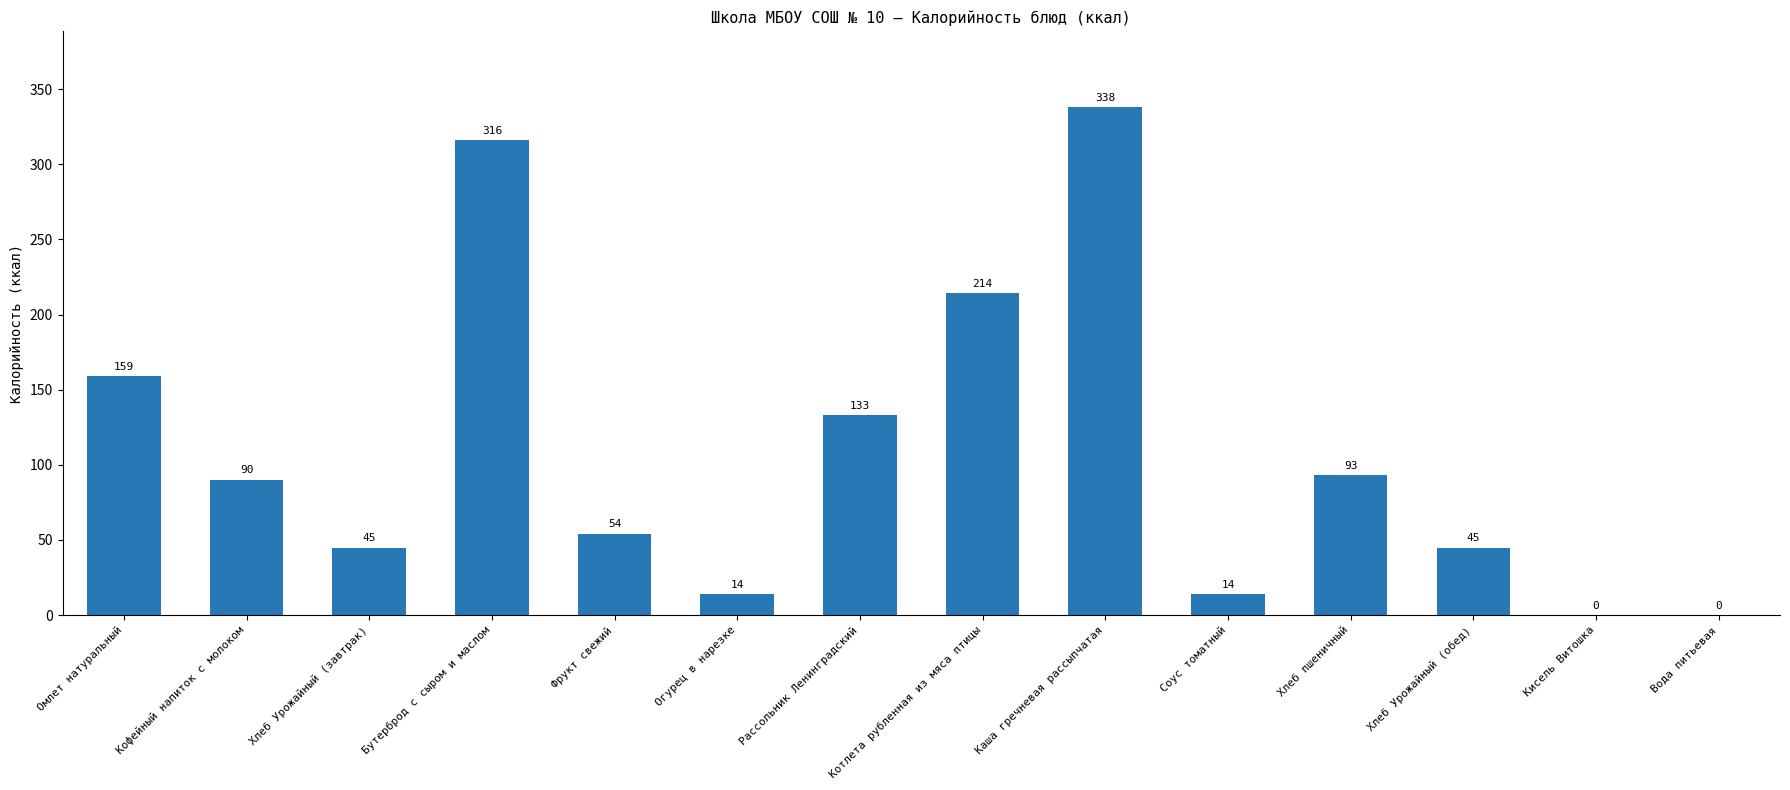

Where is the data nearest to the value 169?

Омлет натуральный